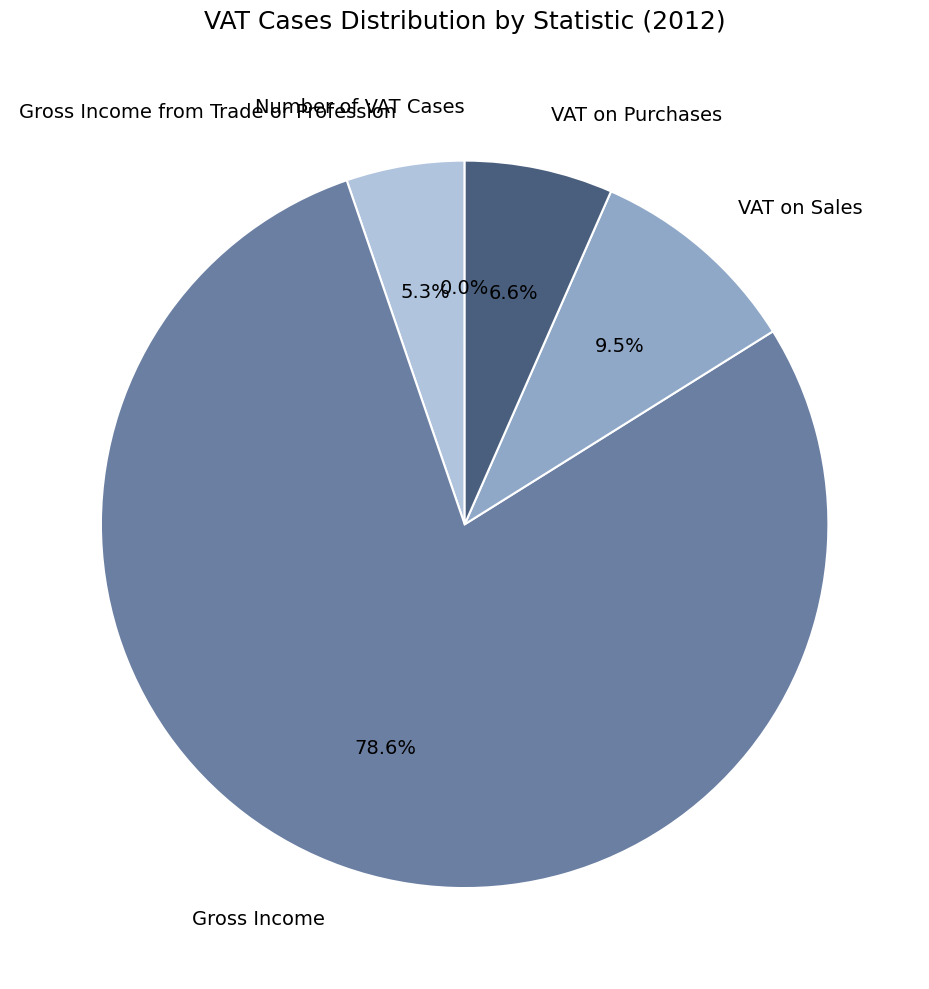

What is the largest slice in the pie chart?

Gross Income